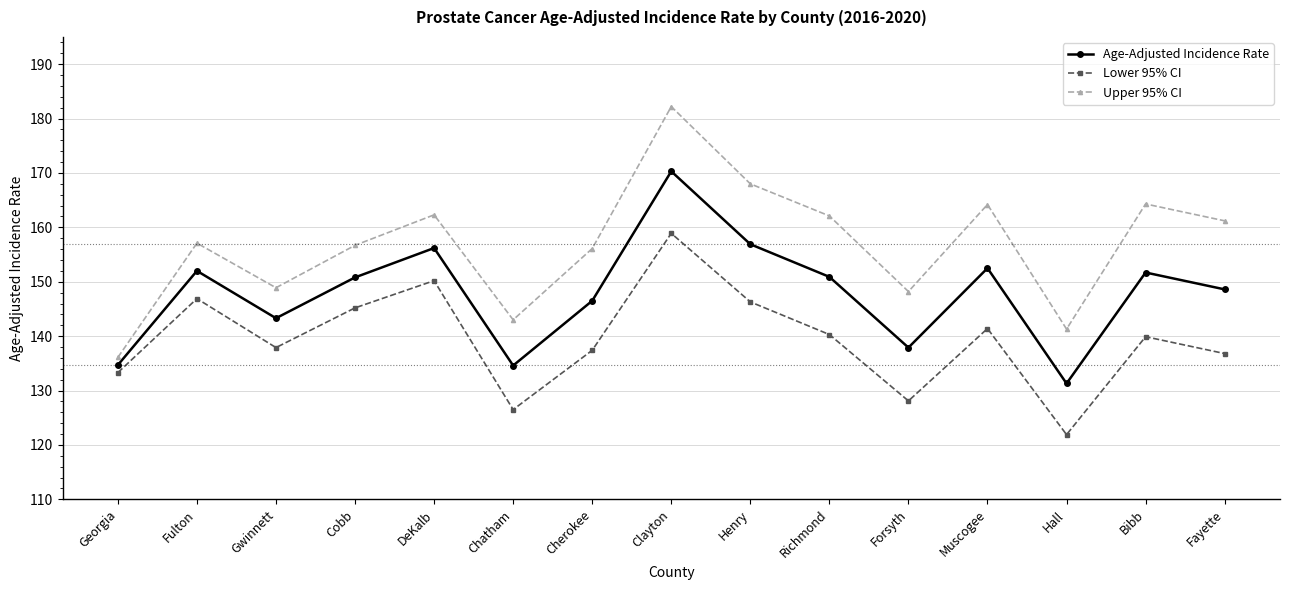

True or false: Age-Adjusted Incidence Rate and Lower 95% CI intersect in this chart.

False